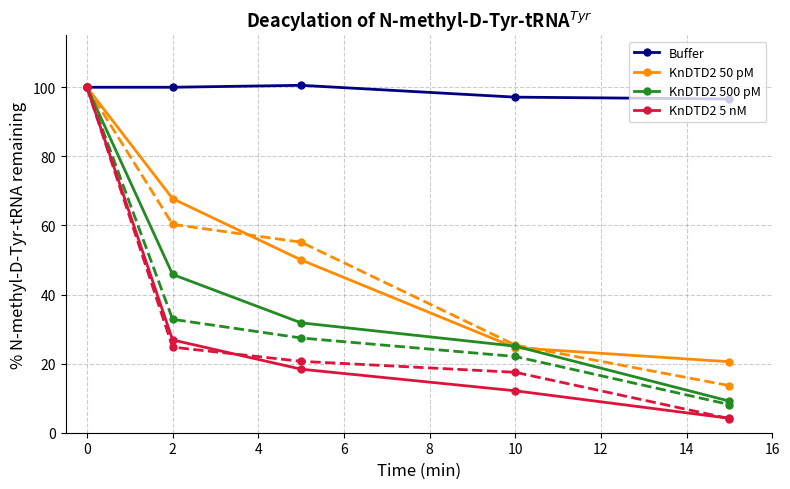

Rank the series by their maximum value, from highest to lowest.

Buffer, KnDTD2 50 pM, KnDTD2 500 pM, KnDTD2 5 nM